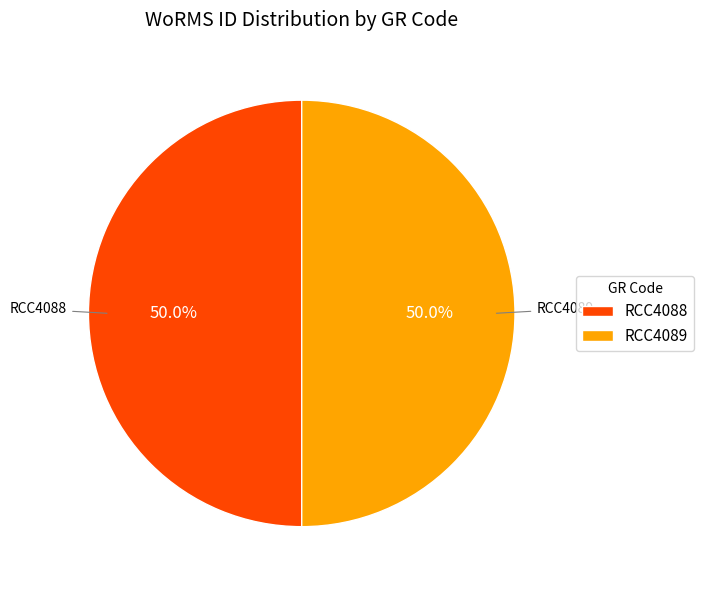

What percentage do RCC4088 and RCC4089 together represent?

100.0%